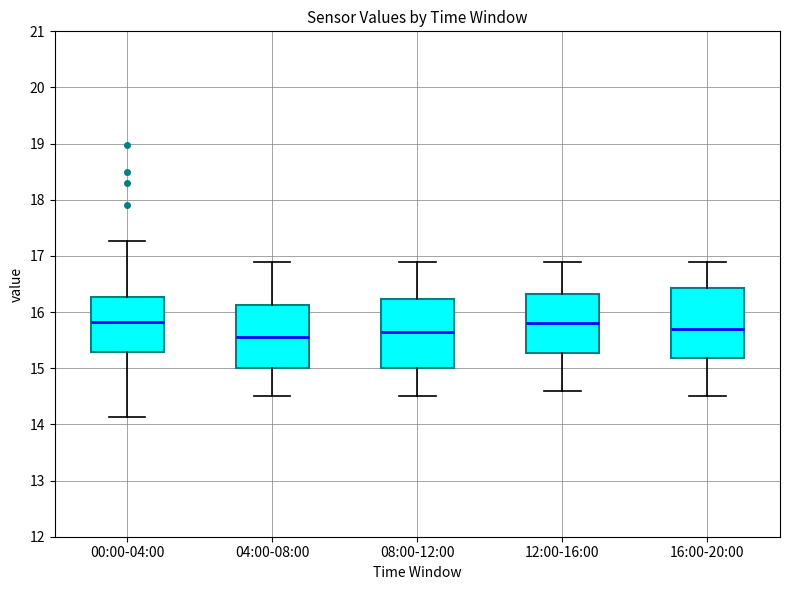

Reading left to right, read every box against the y-axis: the position of its median line, the range the box covers, and the ends of its whiskers. The values are not printed on the chart, so give them approximately, as read against the axis.

00:00-04:00: median 15.8, box 15.3 to 16.3, whiskers 14.1 to 17.3
04:00-08:00: median 15.6, box 15.0 to 16.1, whiskers 14.5 to 16.9
08:00-12:00: median 15.7, box 15.0 to 16.2, whiskers 14.5 to 16.9
12:00-16:00: median 15.8, box 15.3 to 16.3, whiskers 14.6 to 16.9
16:00-20:00: median 15.7, box 15.2 to 16.4, whiskers 14.5 to 16.9